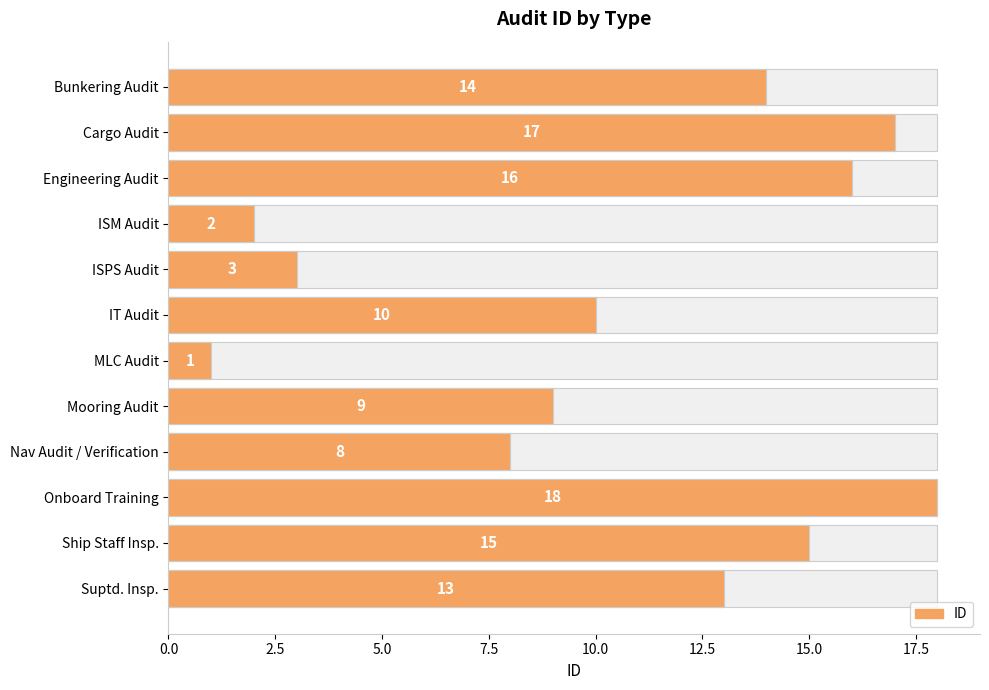

Is it true that the value at Ship Staff Insp. is 15?

True